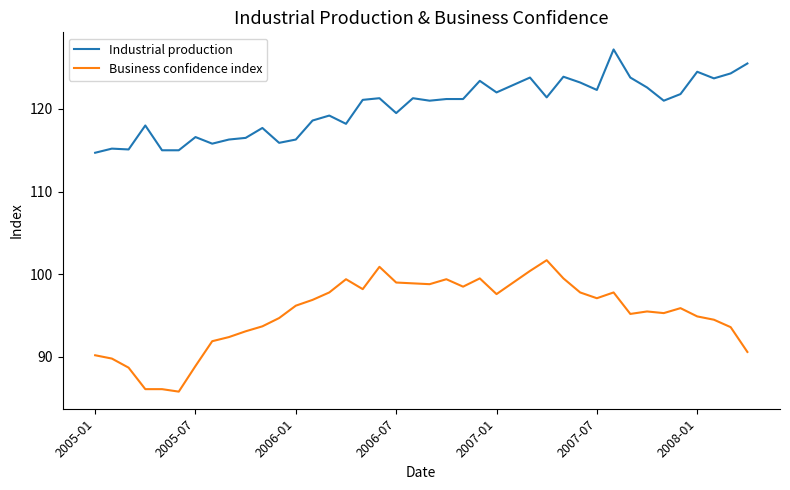

How many lines are shown in the chart?

2